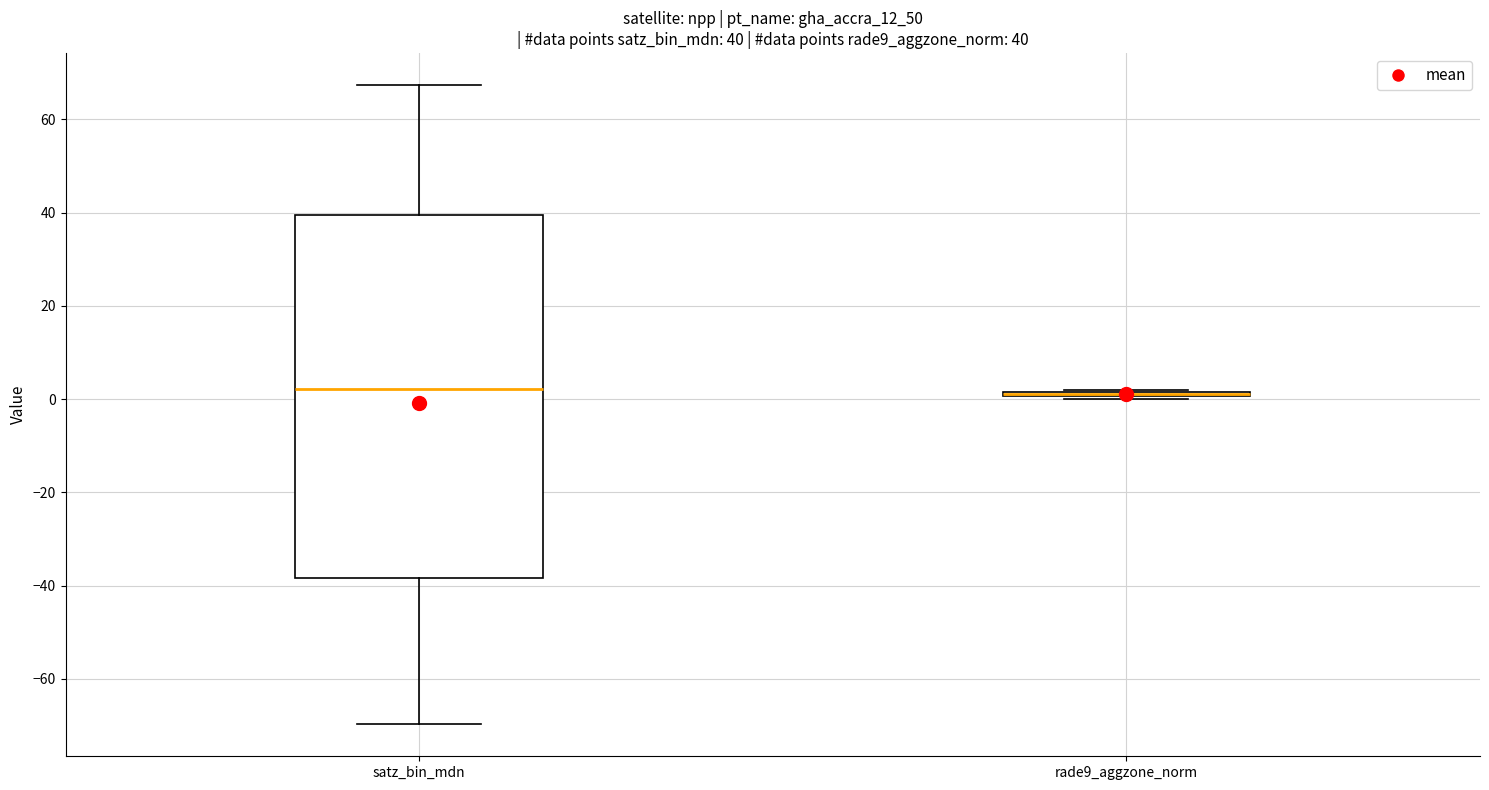

Comparing the boxes themselves (not the whiskers), which one is the tallest?

satz_bin_mdn